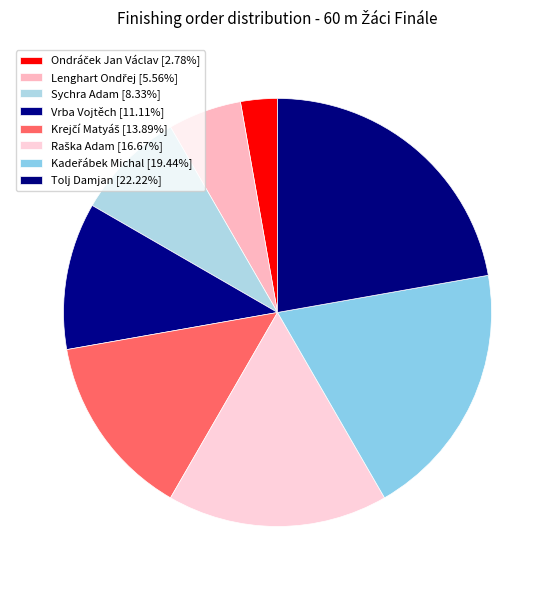

Does Tolj Damjan represent more than half of the total?

No